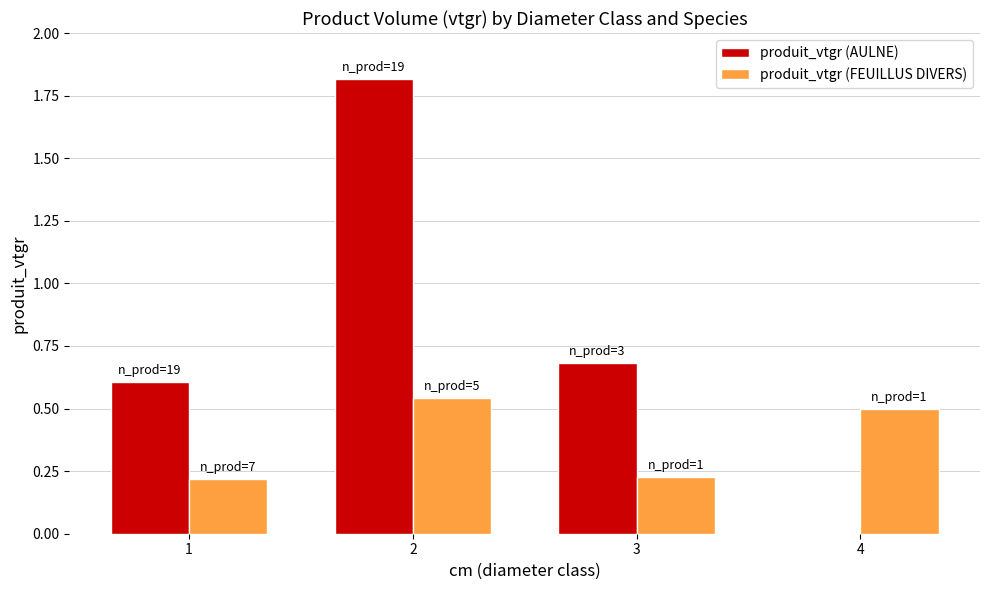

Between 1 and 2, which series saw the biggest shift?

produit_vtgr (AULNE)